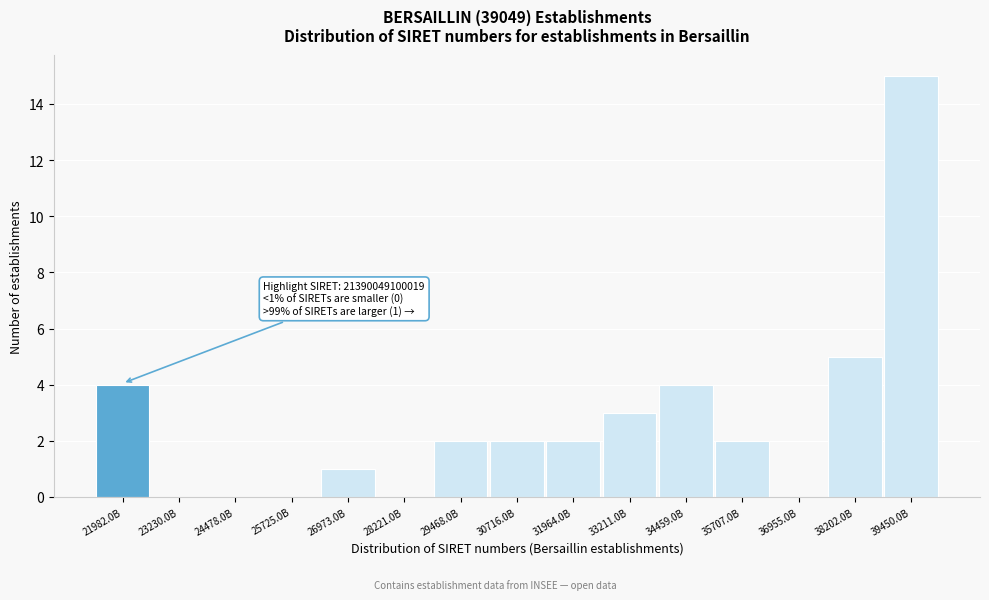

Reading right to left, transcribe all the data shown in this chart.

39450.0B=15	38202.0B=5	36955.0B=0	35707.0B=2	34459.0B=4	33211.0B=3	31964.0B=2	30716.0B=2	29468.0B=2	28221.0B=0	26973.0B=1	25725.0B=0	24478.0B=0	23230.0B=0	21982.0B=4